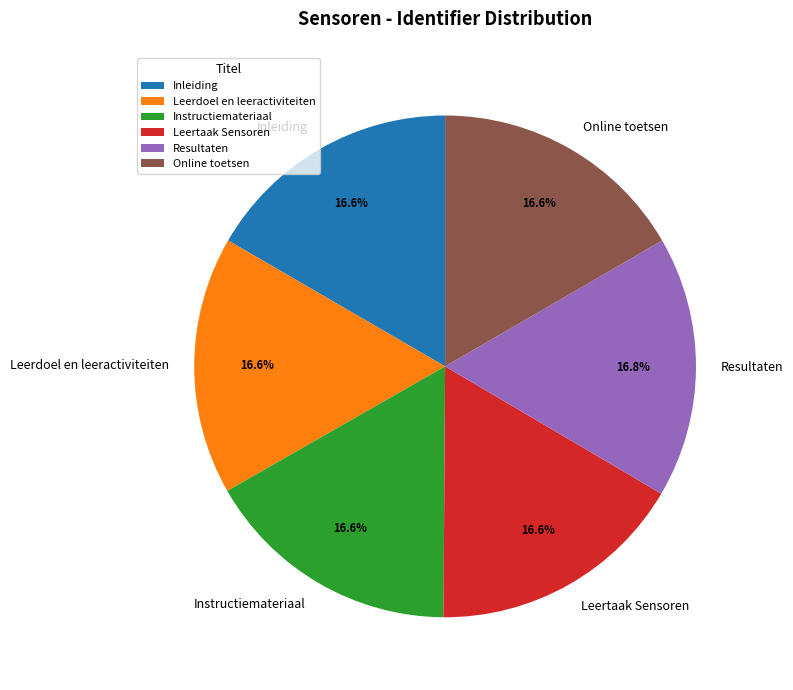

Is Inleiding the majority of the pie?

No